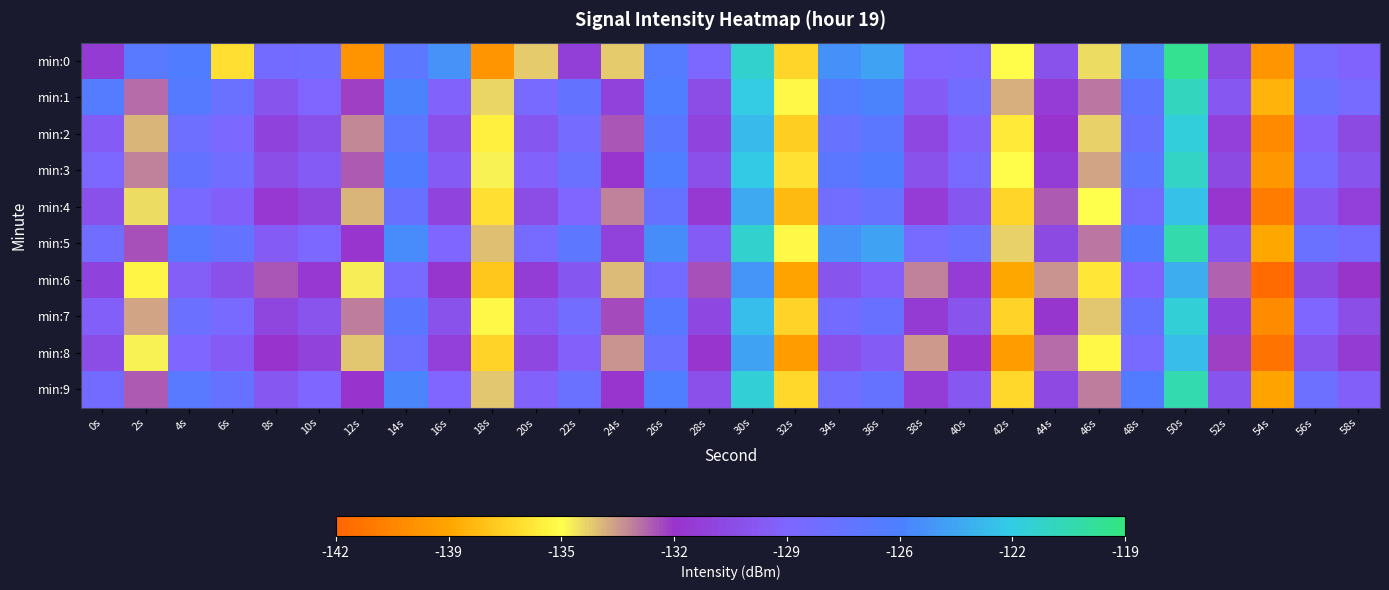

What is the maximum value shown in the chart?

-119.6